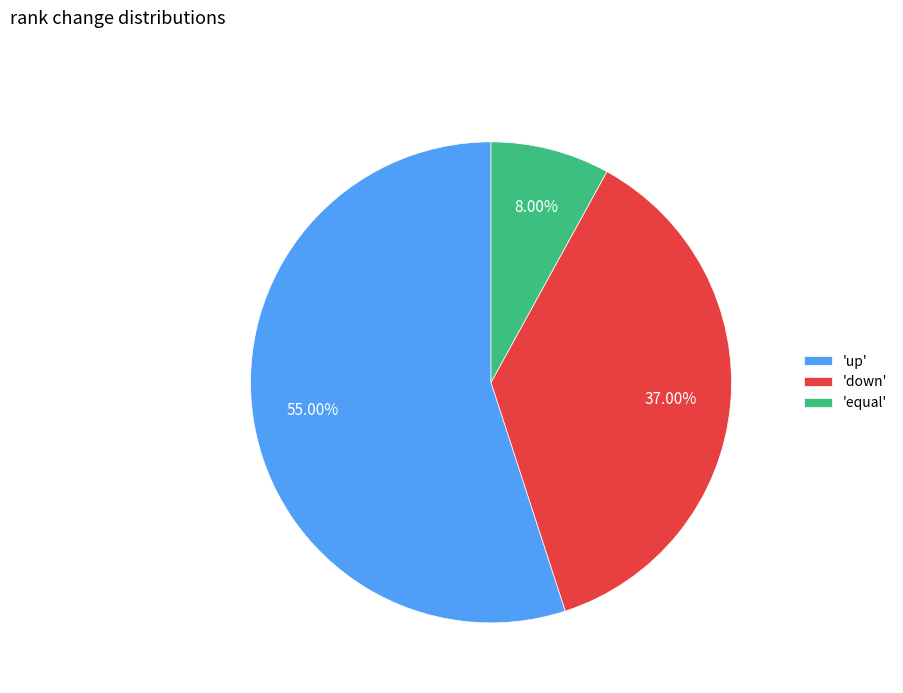

What is the majority slice?

'up'